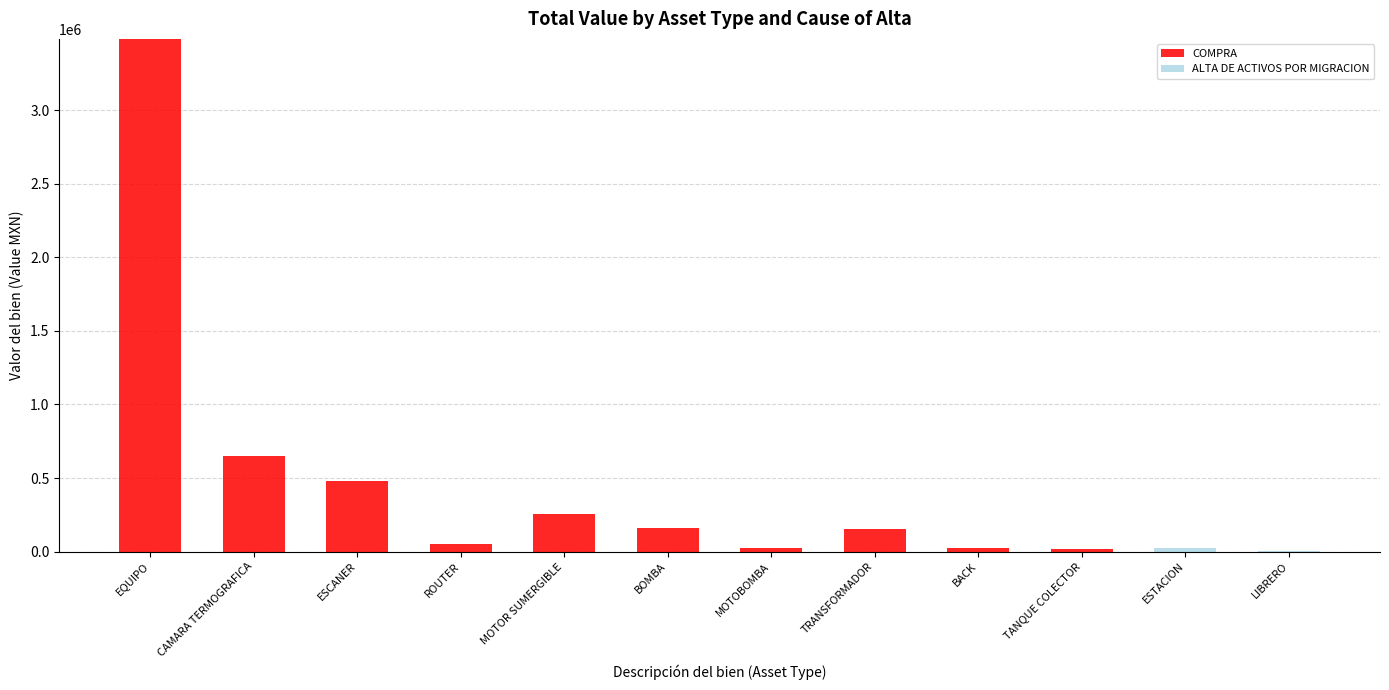

What is the sum of the COMPRA values at TRANSFORMADOR and ROUTER?

202657.8